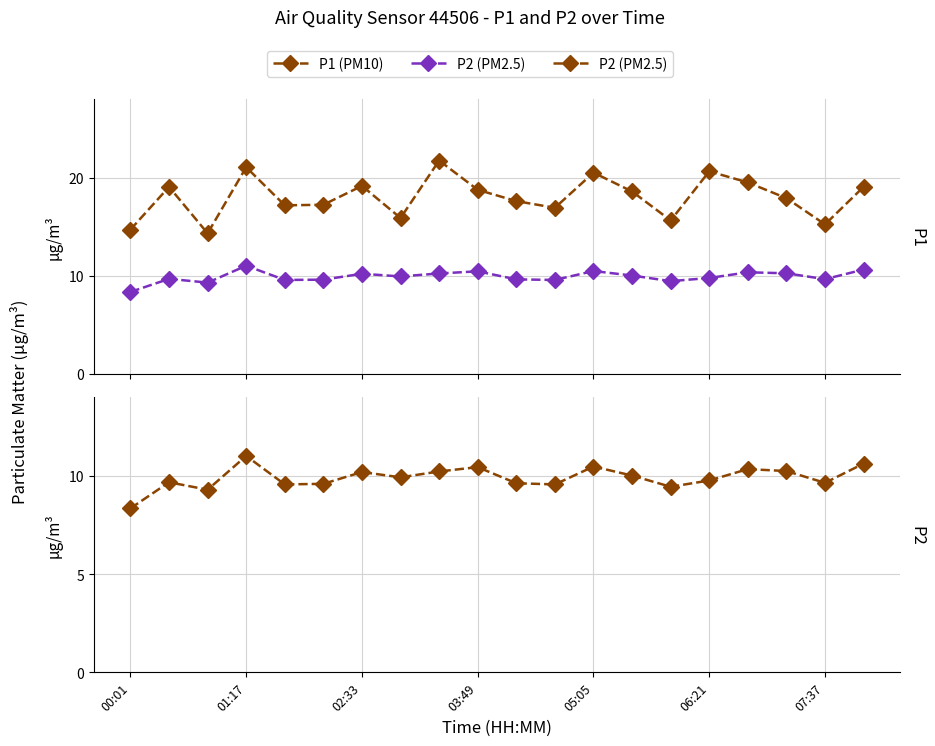

At 01:17, list the series in order from smallest to largest.

P2 (PM2.5), P1 (PM10)